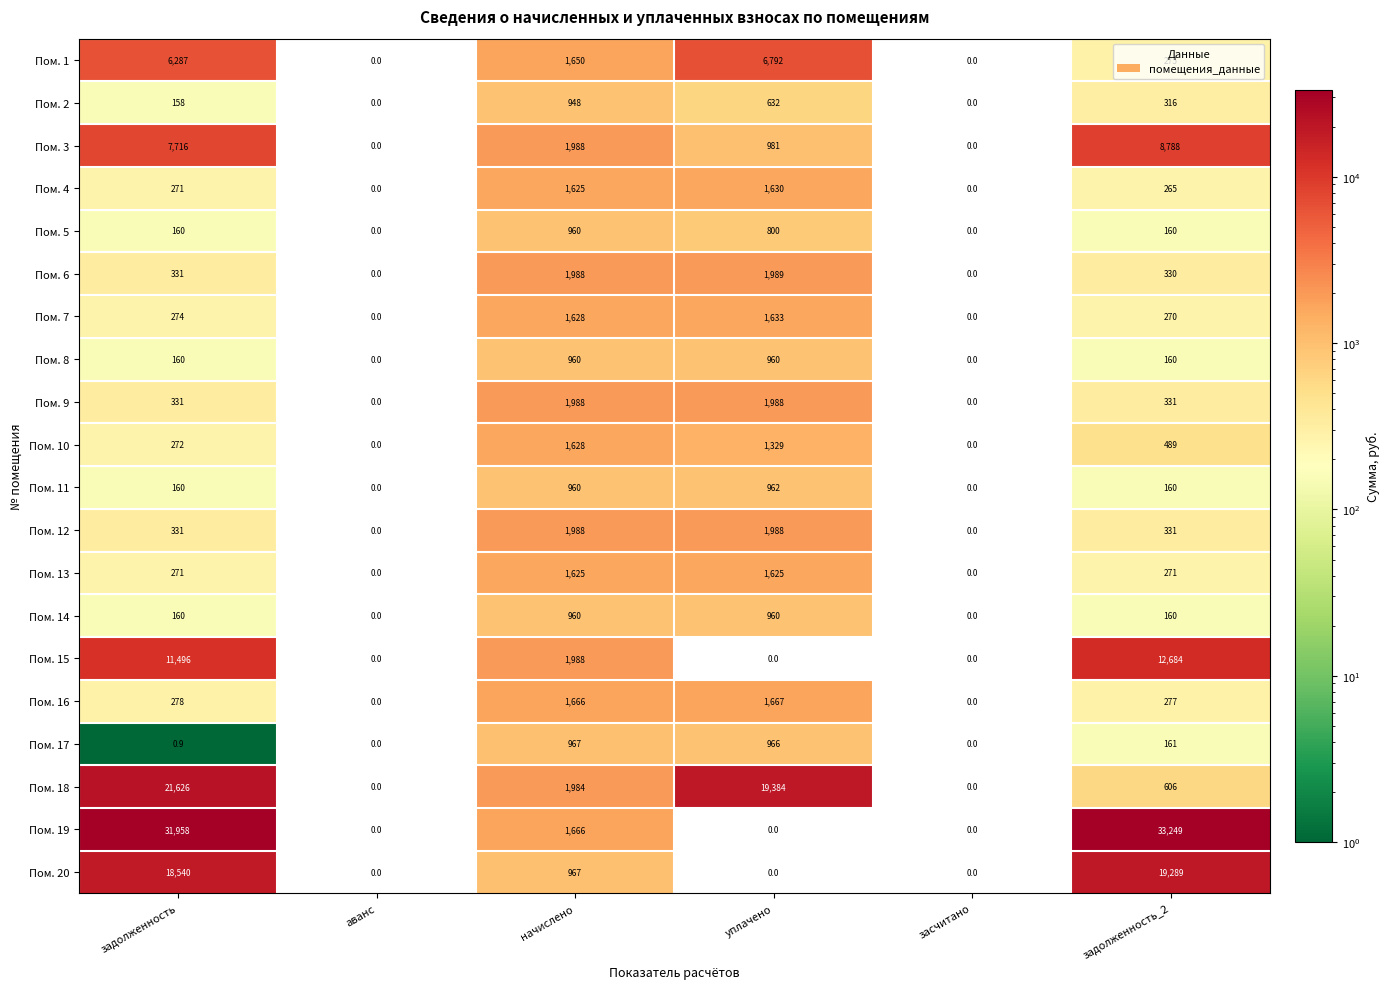

What is the greatest value displayed?

33249.0